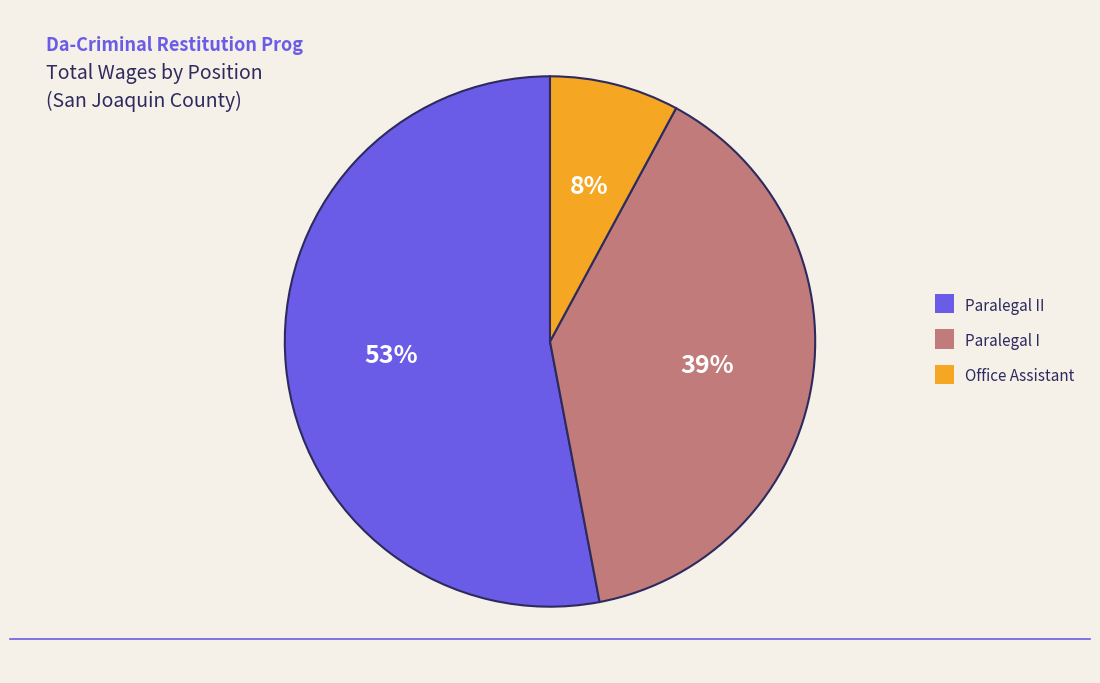

Is there a majority slice in this chart?

Yes